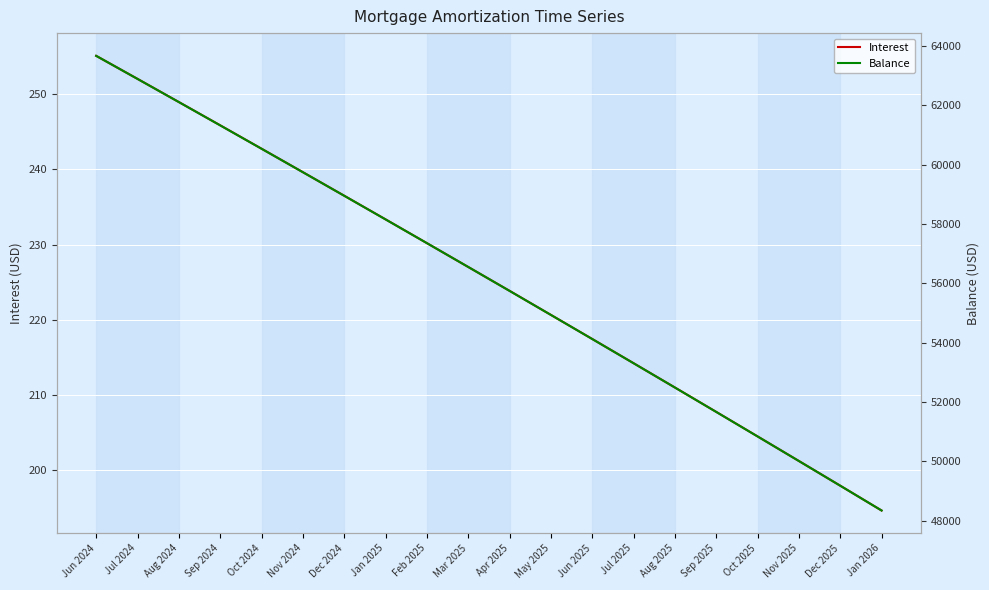

What is the lowest value of the Balance series?

48342.0